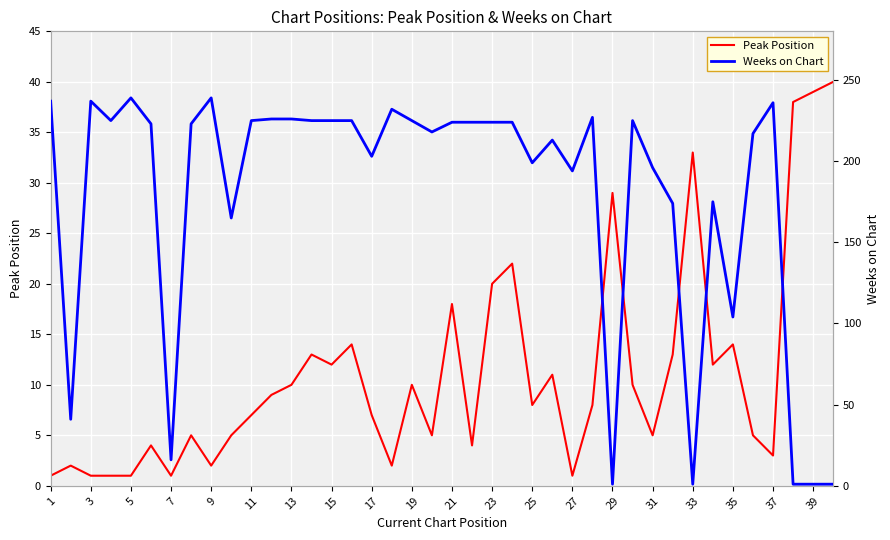

Reading right to left, what are all the values shown in this chart?

Peak Position: 40	39	38	3	5	14	12	33	13	5	10	29	8	1	11	8	22	20	4	18	5	10	2	7	14	12	13	10	9	7	5	2	5	1	4	1	1	1	2	1
Weeks on Chart: 1	1	1	236	217	104	175	1	174	196	225	1	227	194	213	199	224	224	224	224	218	225	232	203	225	225	225	226	226	225	165	239	223	16	223	239	225	237	41	237